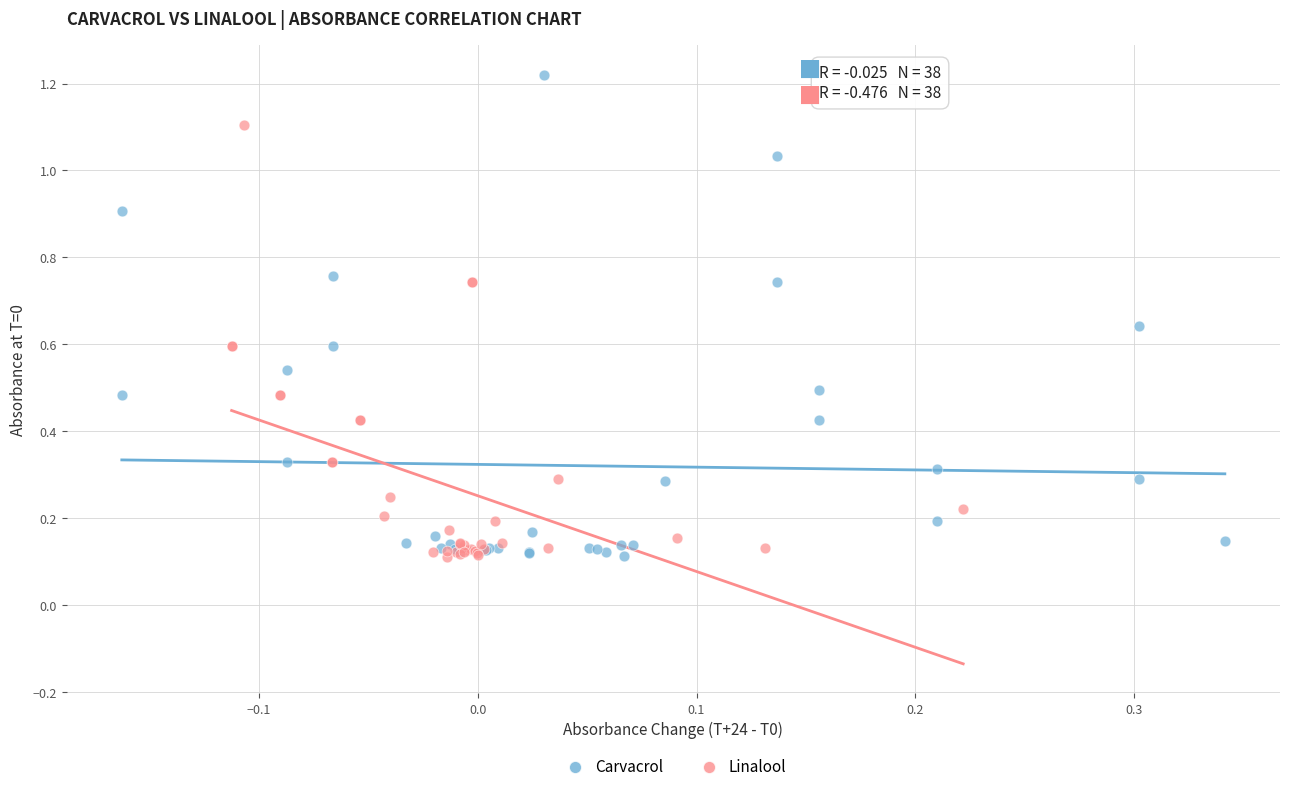

Which series reaches the maximum Y coordinate?

Carvacrol